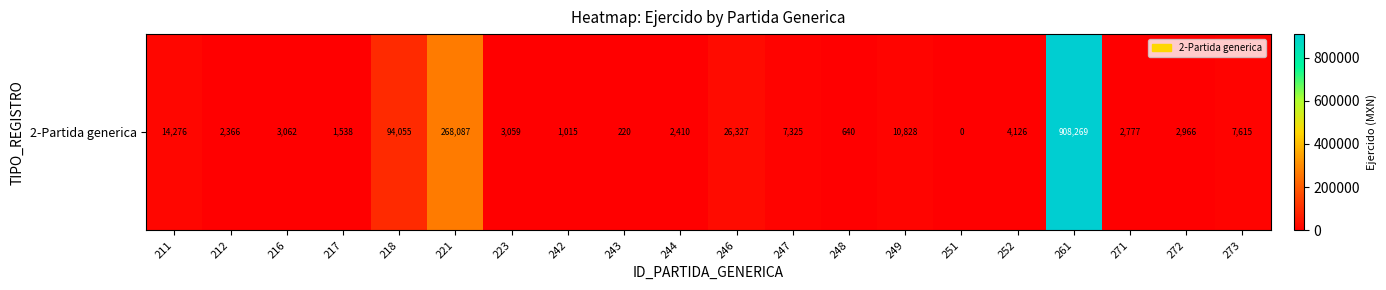

List the labels in order of value, largest first.

261, 221, 218, 246, 211, 249, 273, 247, 252, 216, 223, 272, 271, 244, 212, 217, 242, 248, 243, 251